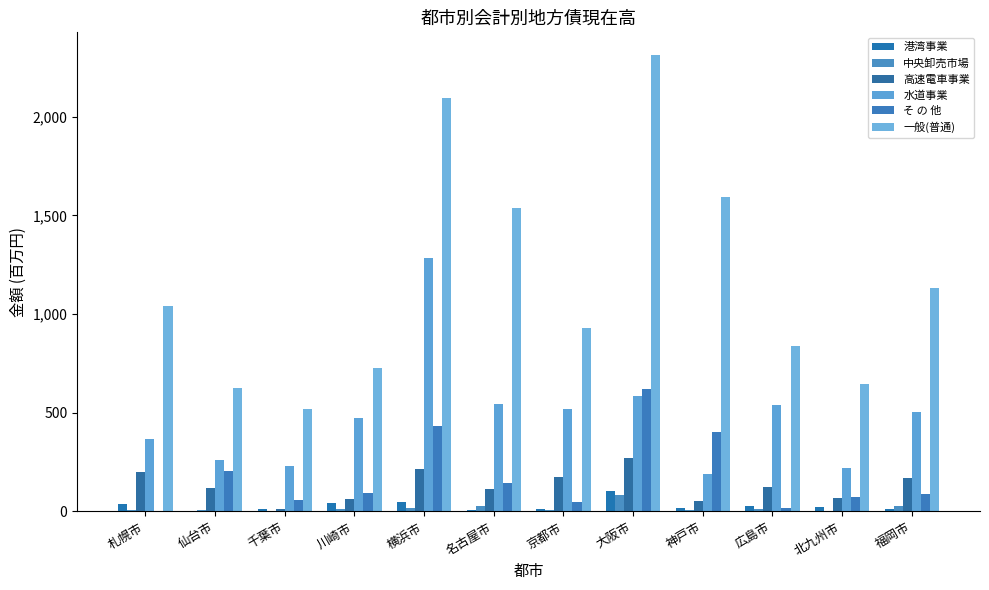

How many values in the 港湾事業 series exceed 22?

6